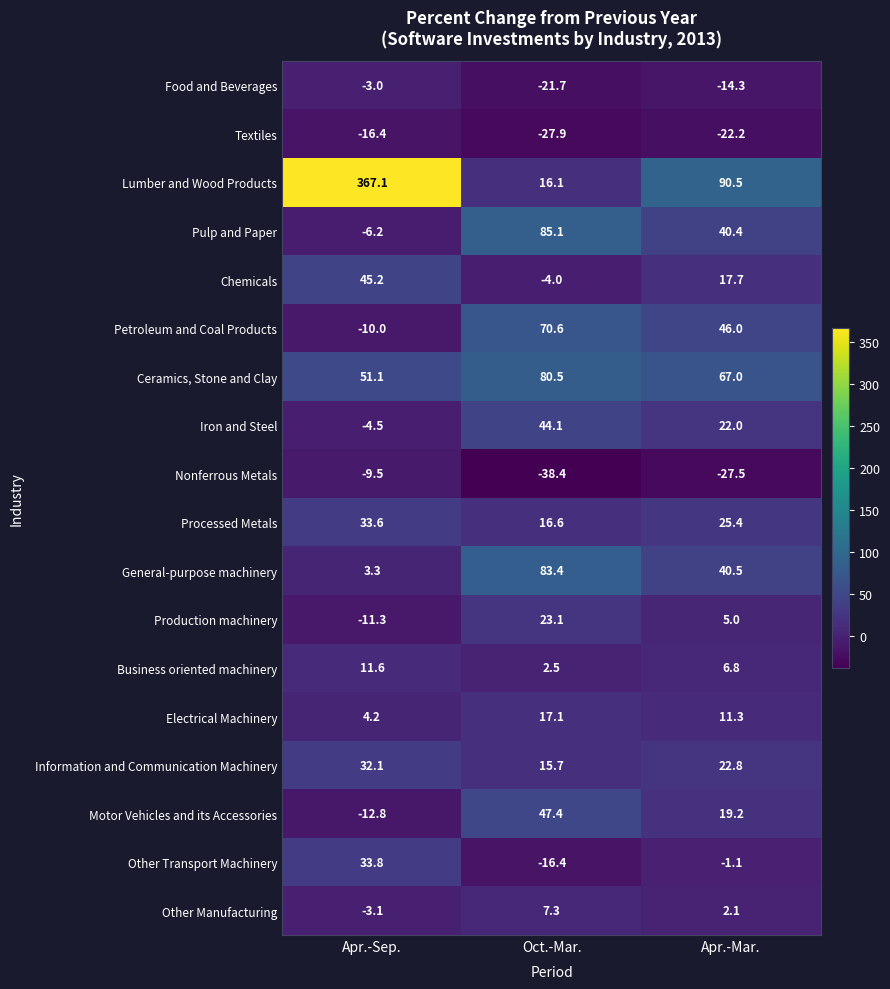

What is the difference between the highest and lowest values at Apr.-Mar.?

118.0